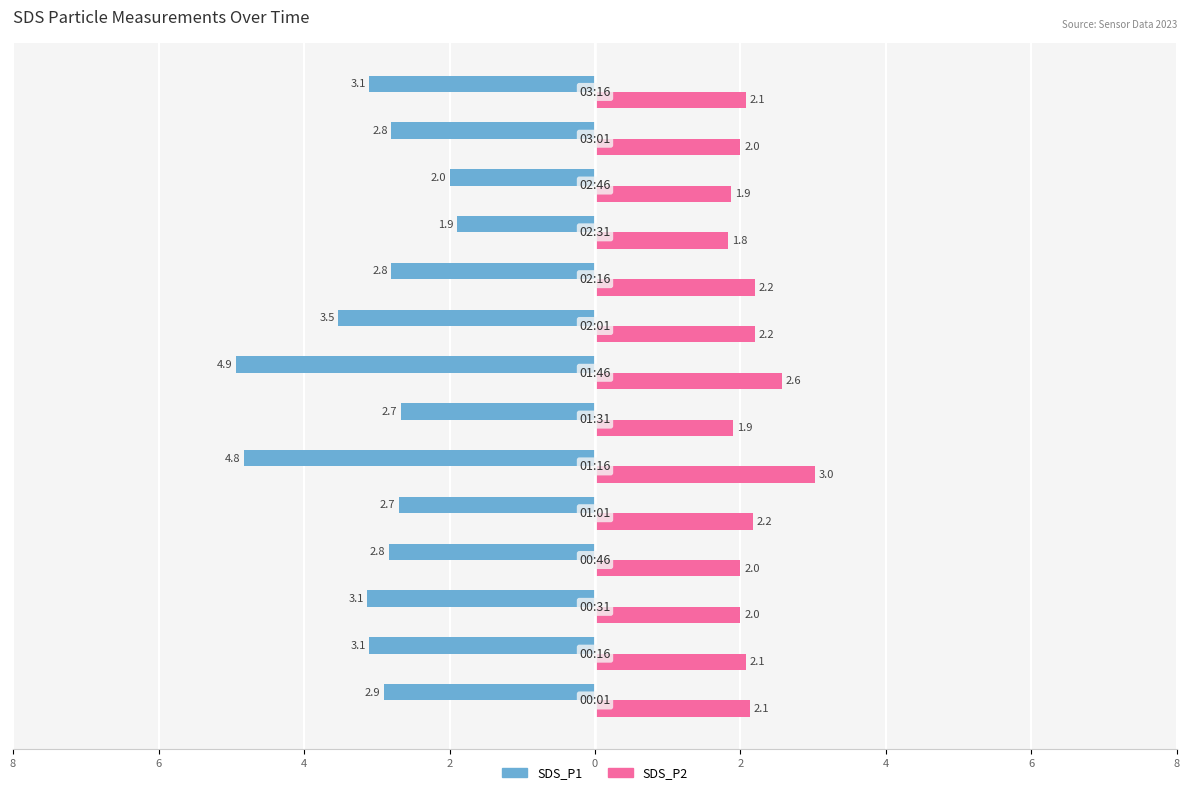

What are all the series names shown in the legend?

SDS_P1, SDS_P2